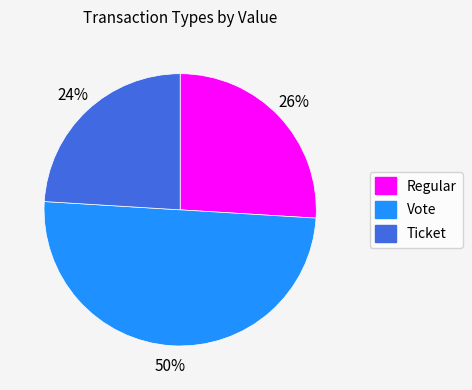

To the nearest percent, what is the difference between the largest and smallest slice percentages?

26%